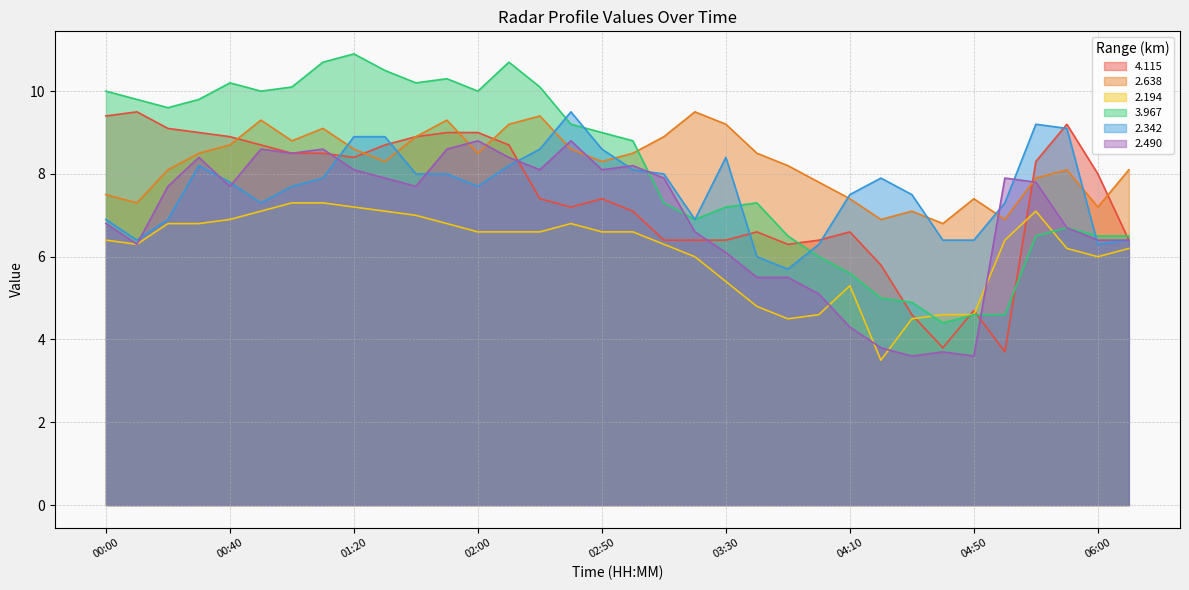

What is the average value of the 2.490 series?

6.9